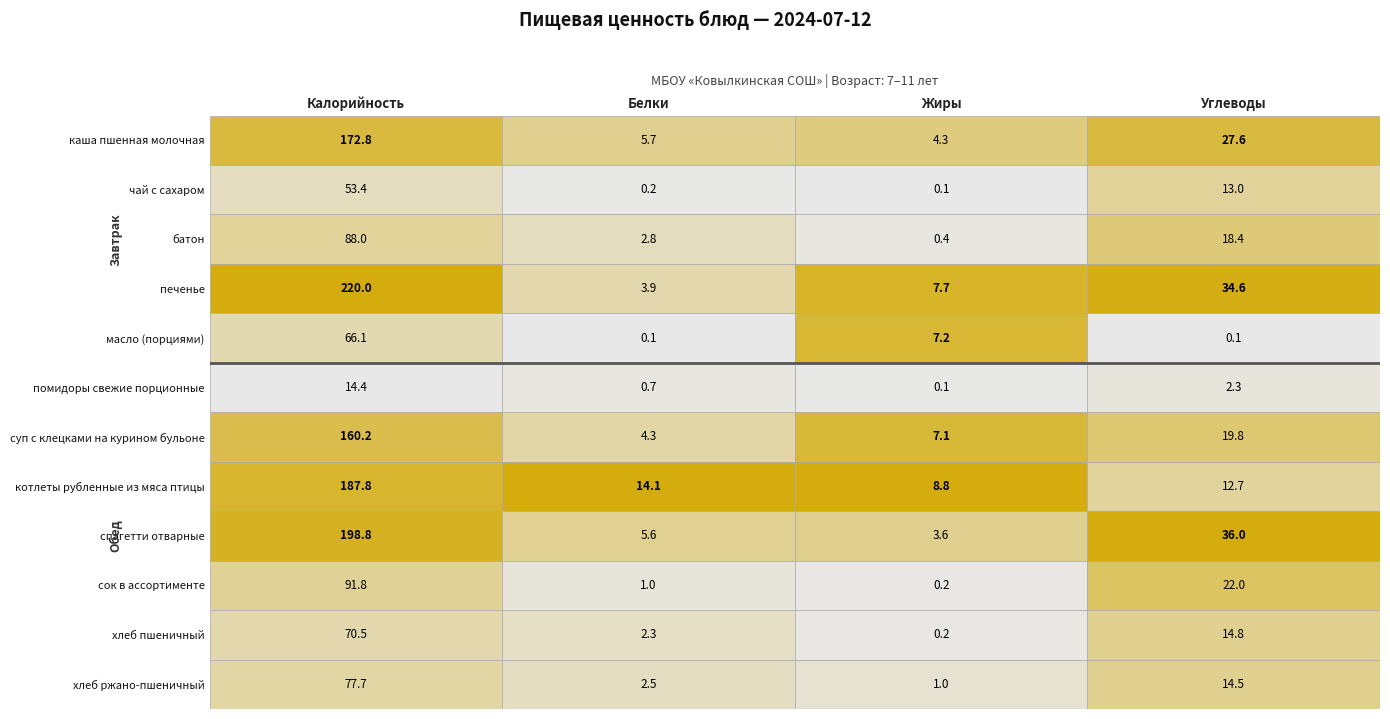

Rank the categories by суп с клецками на курином бульоне value from lowest to highest.

Белки, Жиры, Углеводы, Калорийность